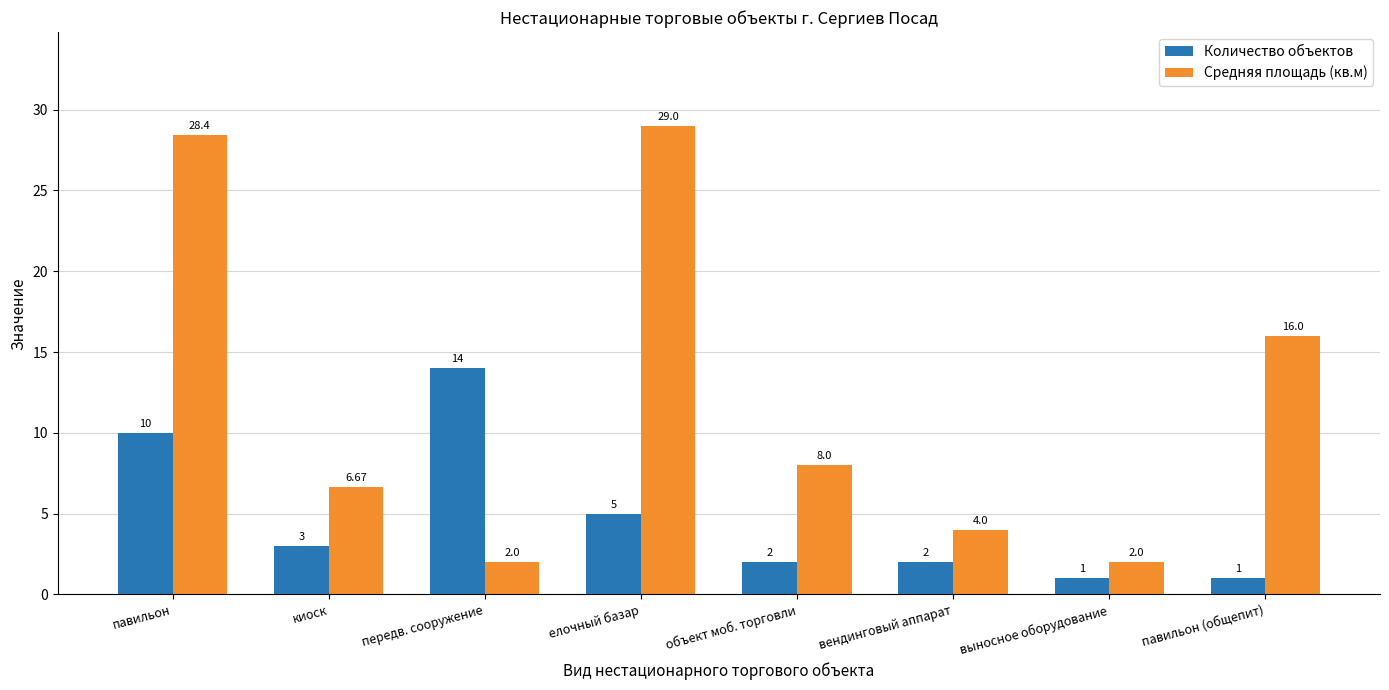

What value does the Средняя площадь (кв.м) series have at передв. сооружение?

2.0